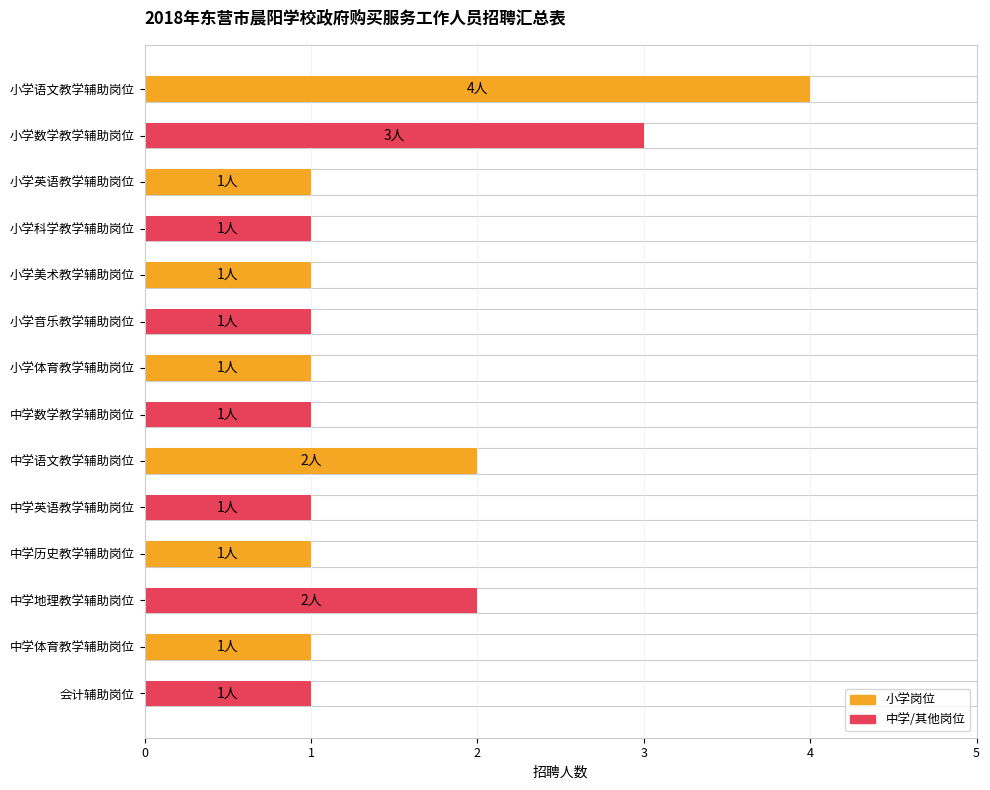

How many values exceed 1?

4